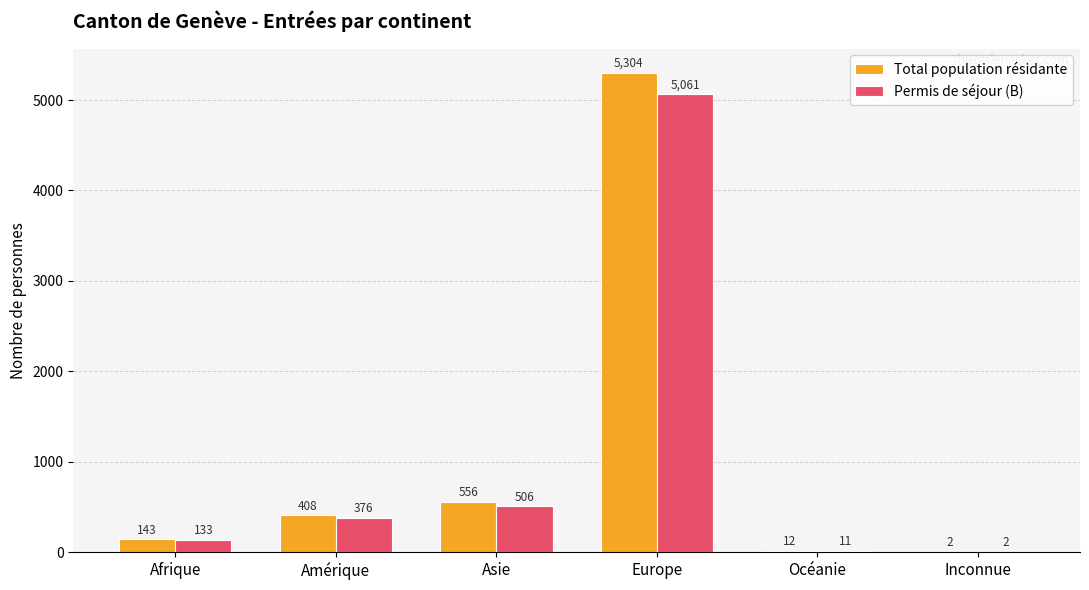

Reading left to right, what are all the values shown in this chart?

Total population résidante: Afrique=143	Amérique=408	Asie=556	Europe=5304	Océanie=12	Inconnue=2
Permis de séjour (B): Afrique=133	Amérique=376	Asie=506	Europe=5061	Océanie=11	Inconnue=2